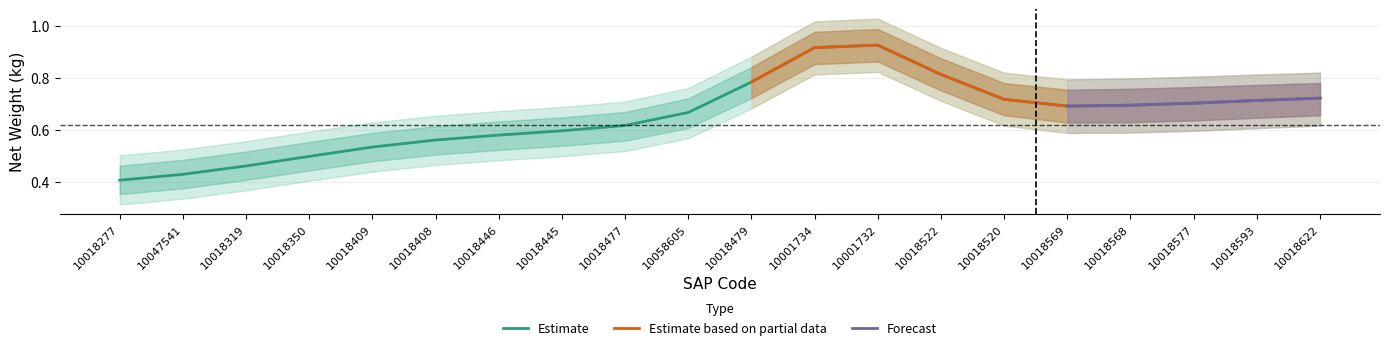

The value of Estimate at 10018520 is 1.0. True or false?

False